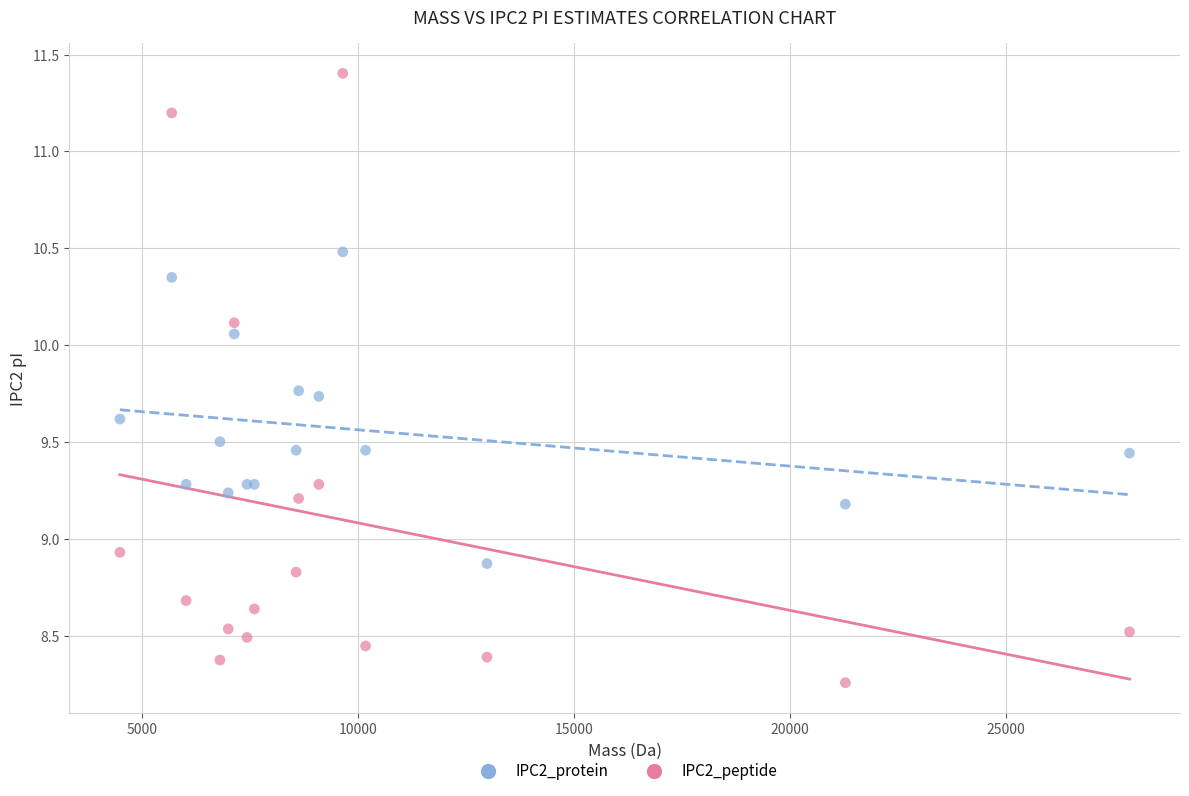

What are all the series names shown in the legend?

IPC2_protein, IPC2_peptide